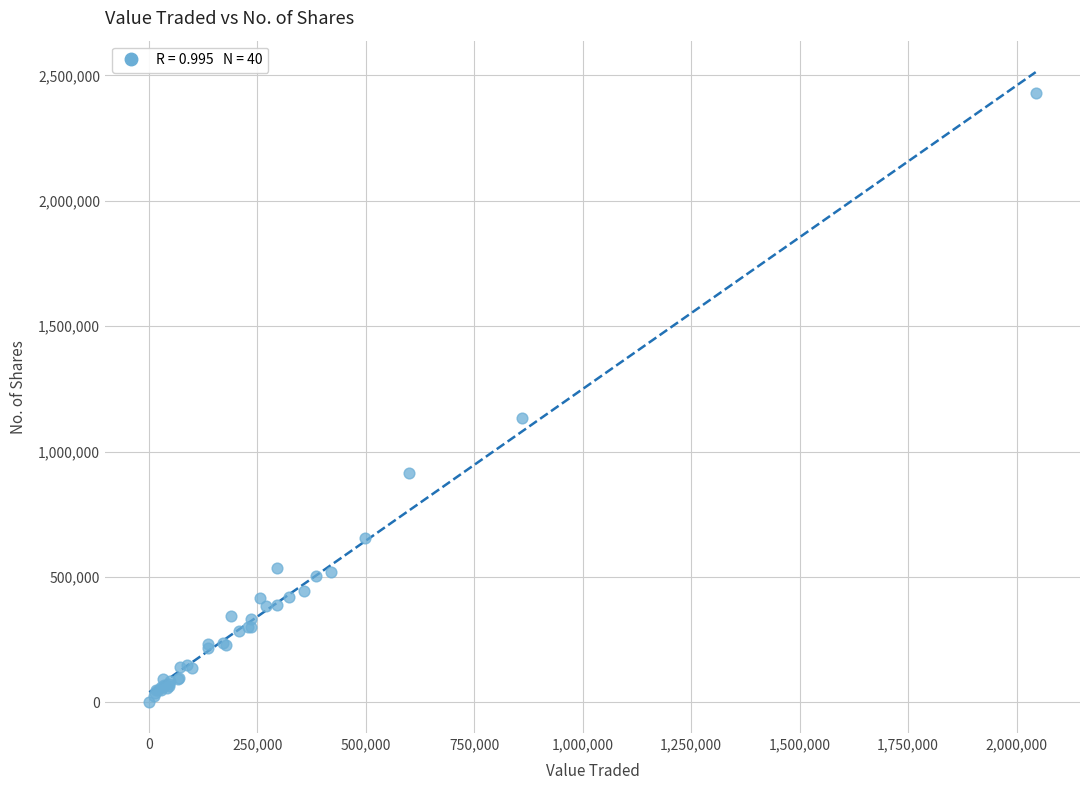

What Y value in the scatter plot is closest to 1216707?

1132358